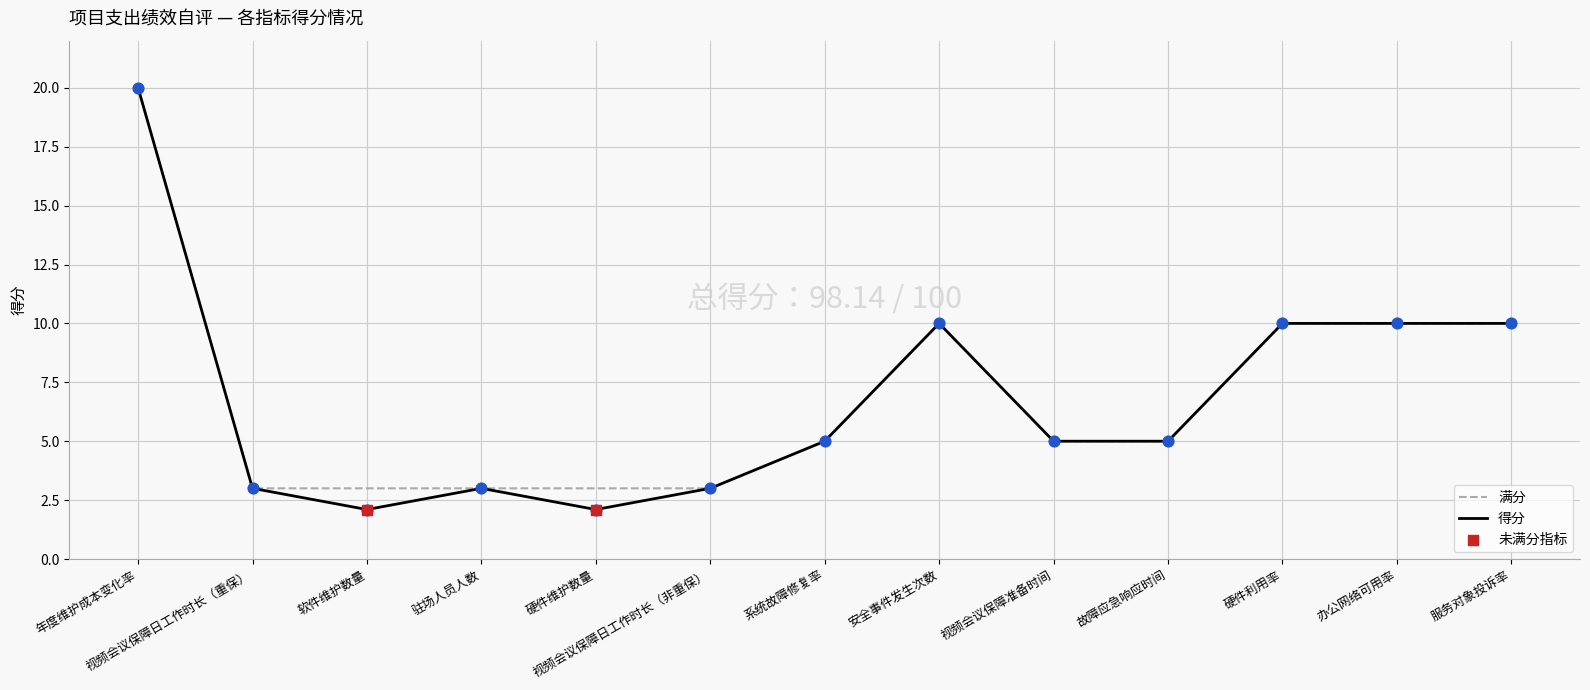

Between 软件维护数量 and 安全事件发生次数, which series saw the biggest shift?

得分